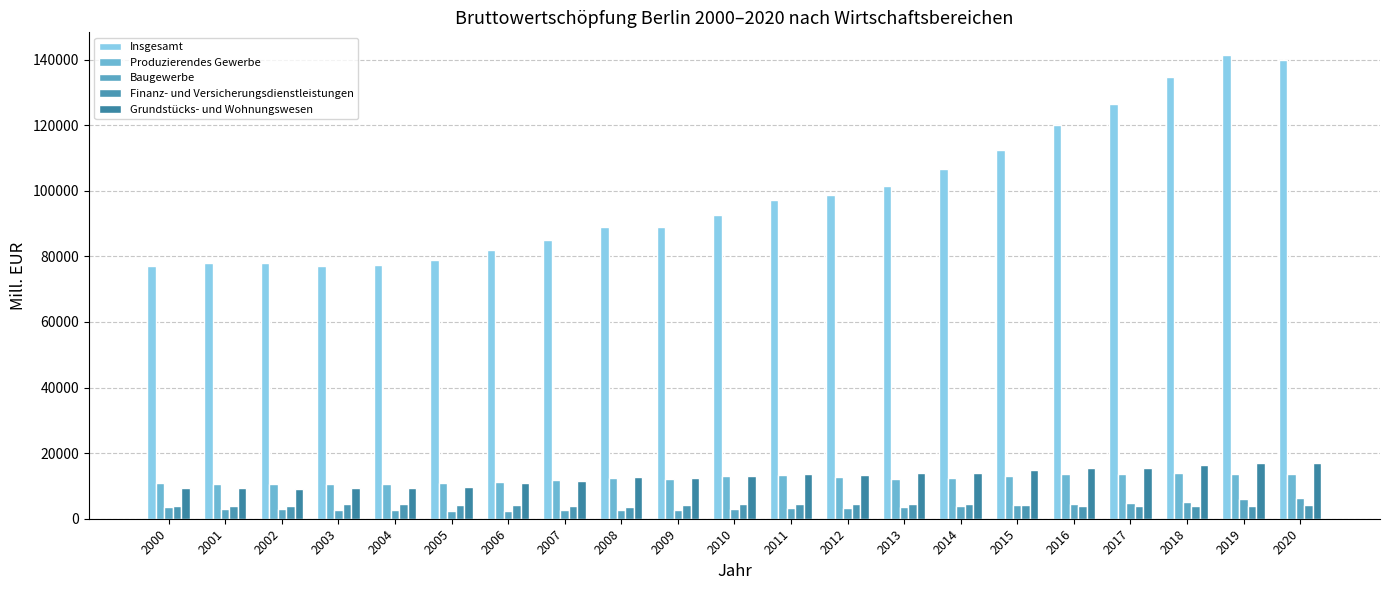

What is the minimum value for Insgesamt?

77042.5